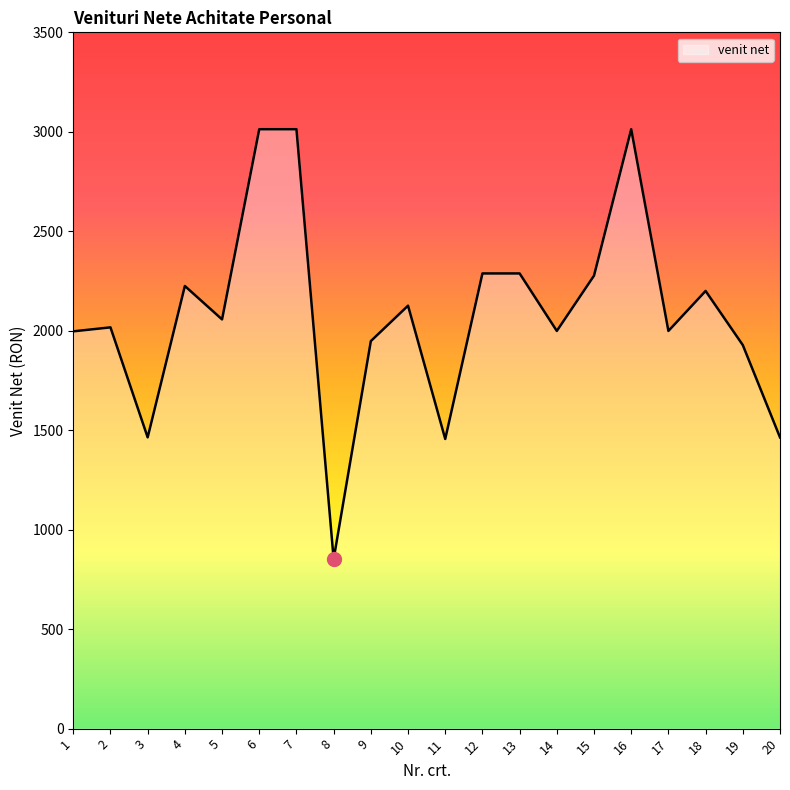

How many interior local valleys (lower than both neighbors) does the data have?

6